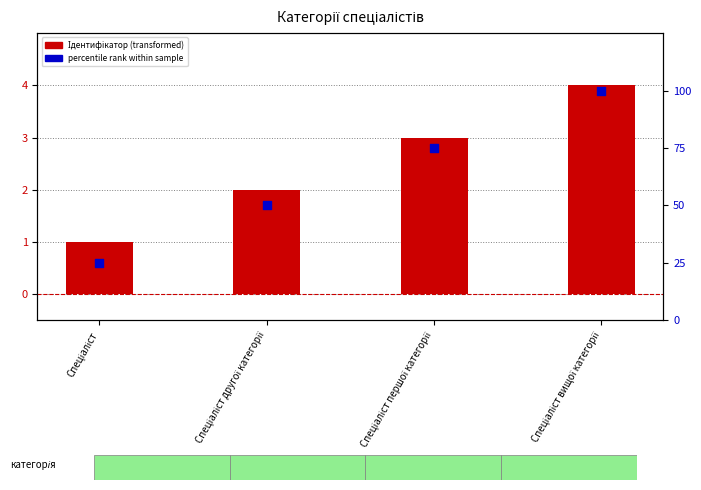

Which series contains the lowest Y value?

Ідентифікатор